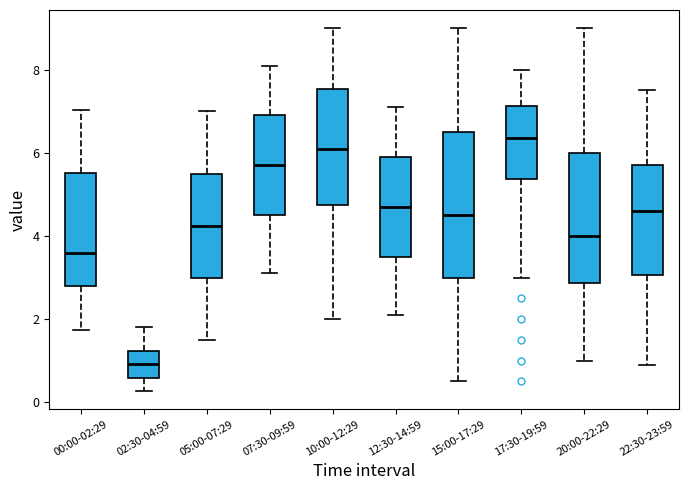

Which box is the tallest, from its lower edge to its upper edge?

15:00-17:29